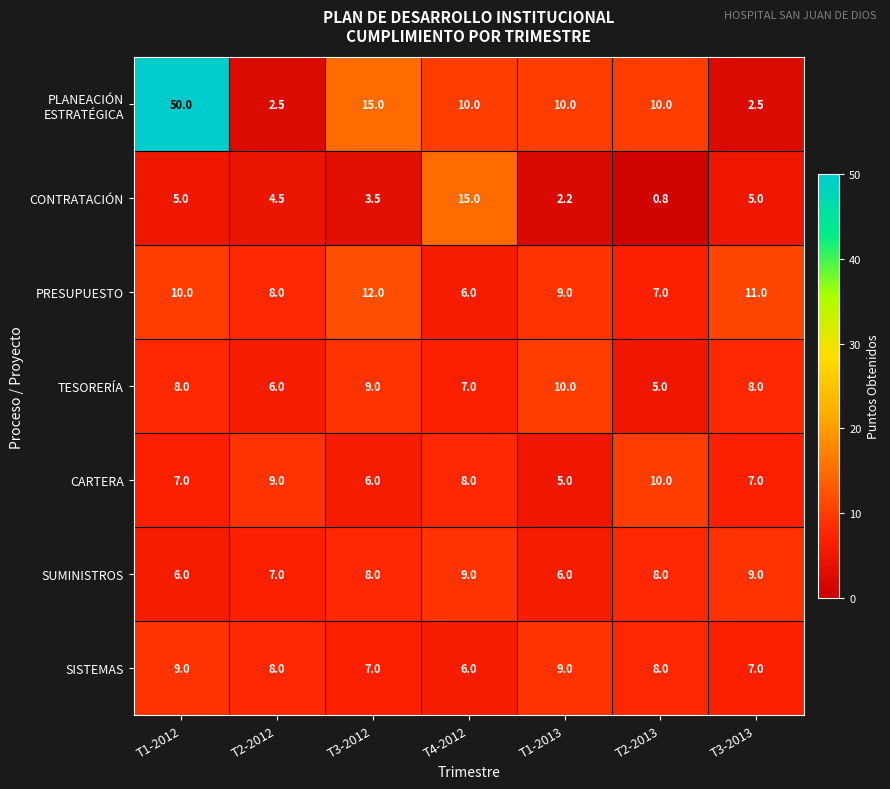

What is the highest value of the SISTEMAS series?

9.0